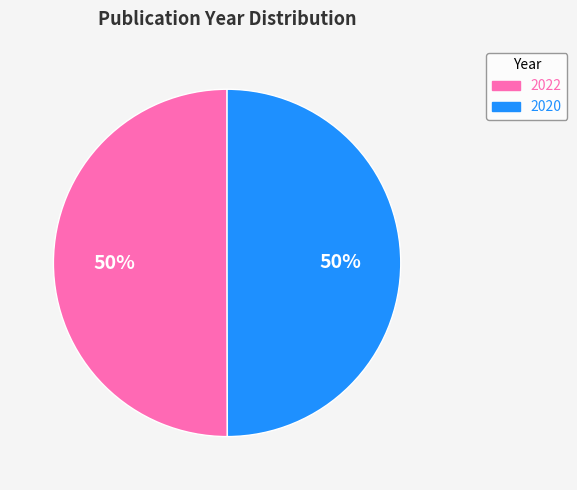

To the nearest percent, what is the average slice percentage?

50%